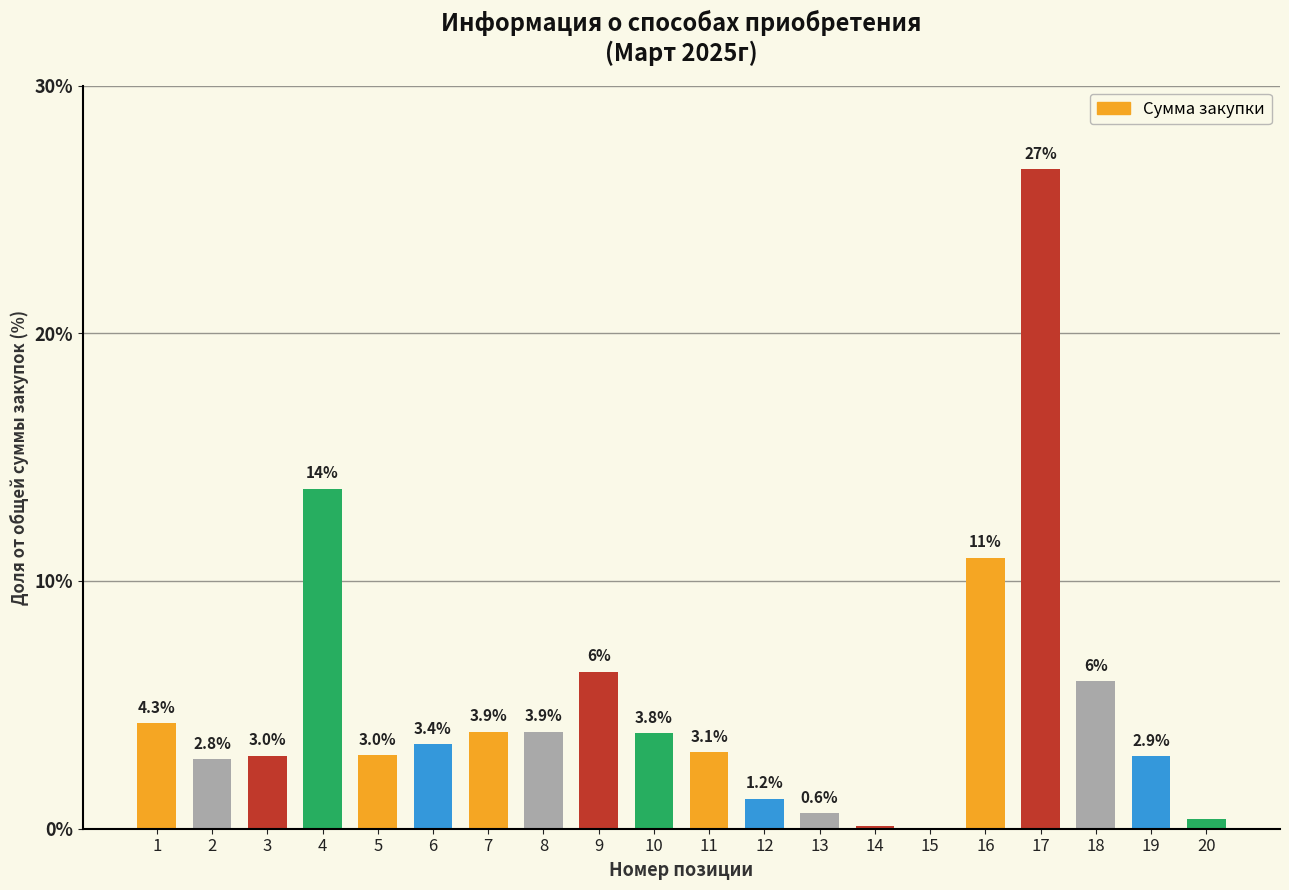

The value at 2 is 2.8. True or false?

True